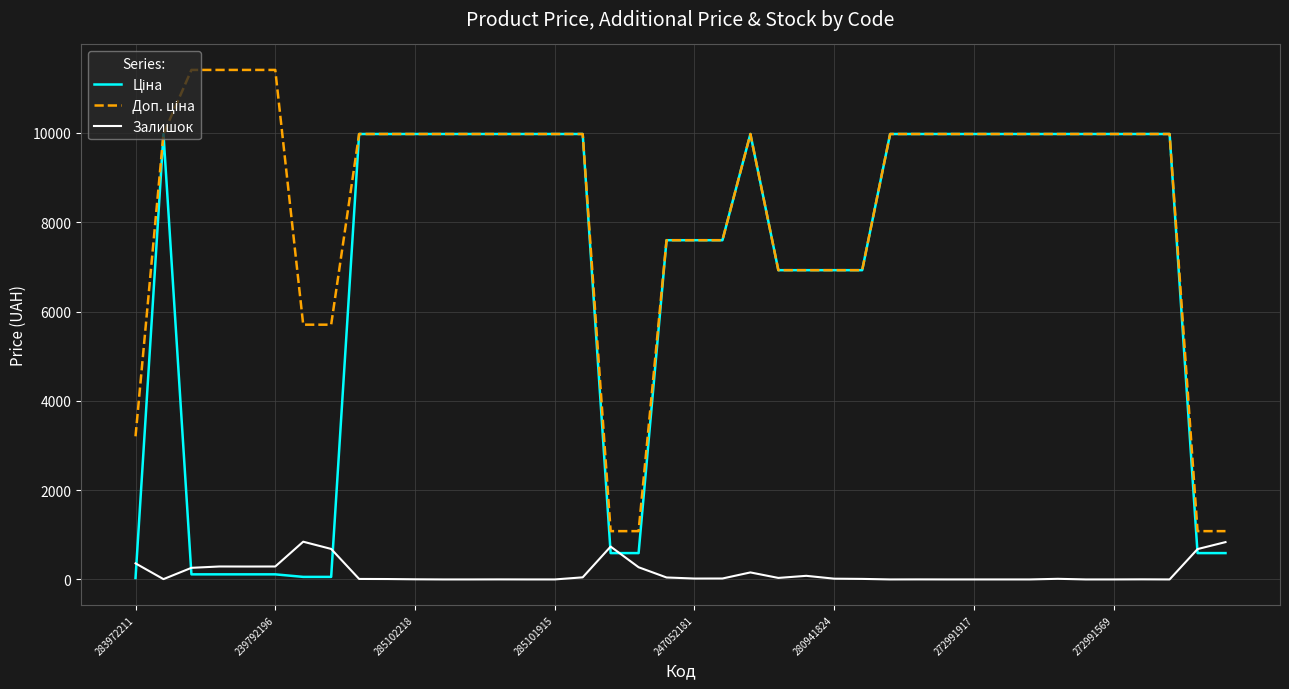

What is the maximum value shown in the chart?

11410.0